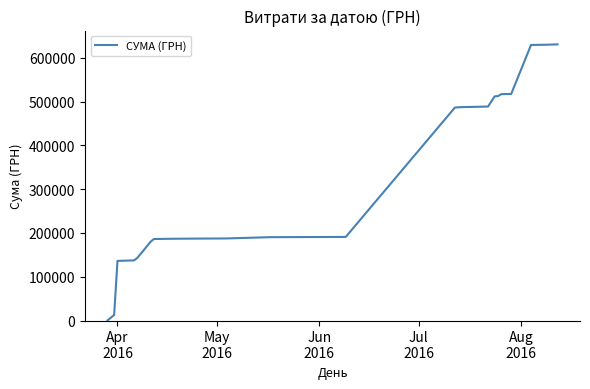

What is the difference between the maximum and minimum values?

630682.3